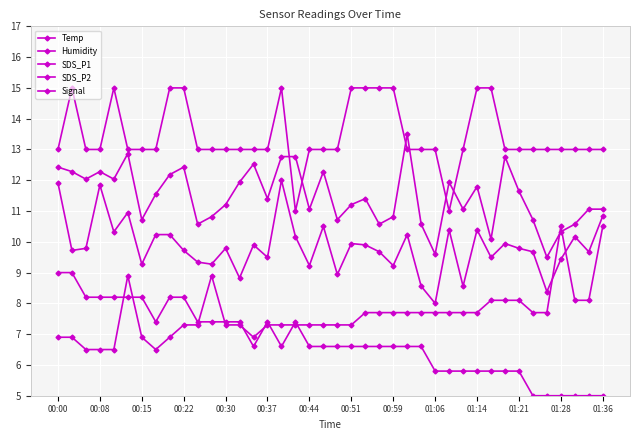

How many categories are shown in the chart?

40